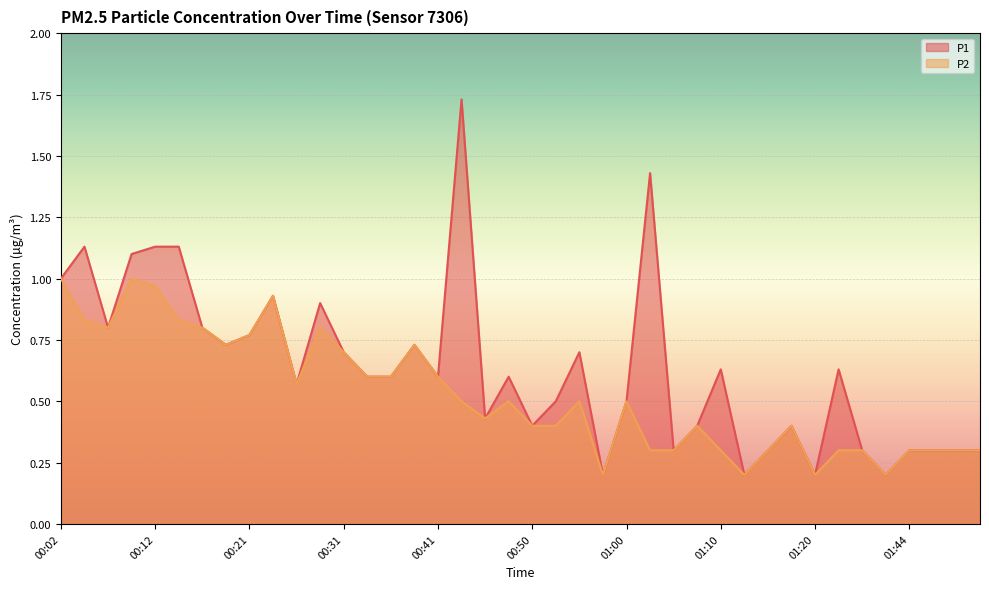

True or false: P1 has more than 1 points higher than both neighbors.

True